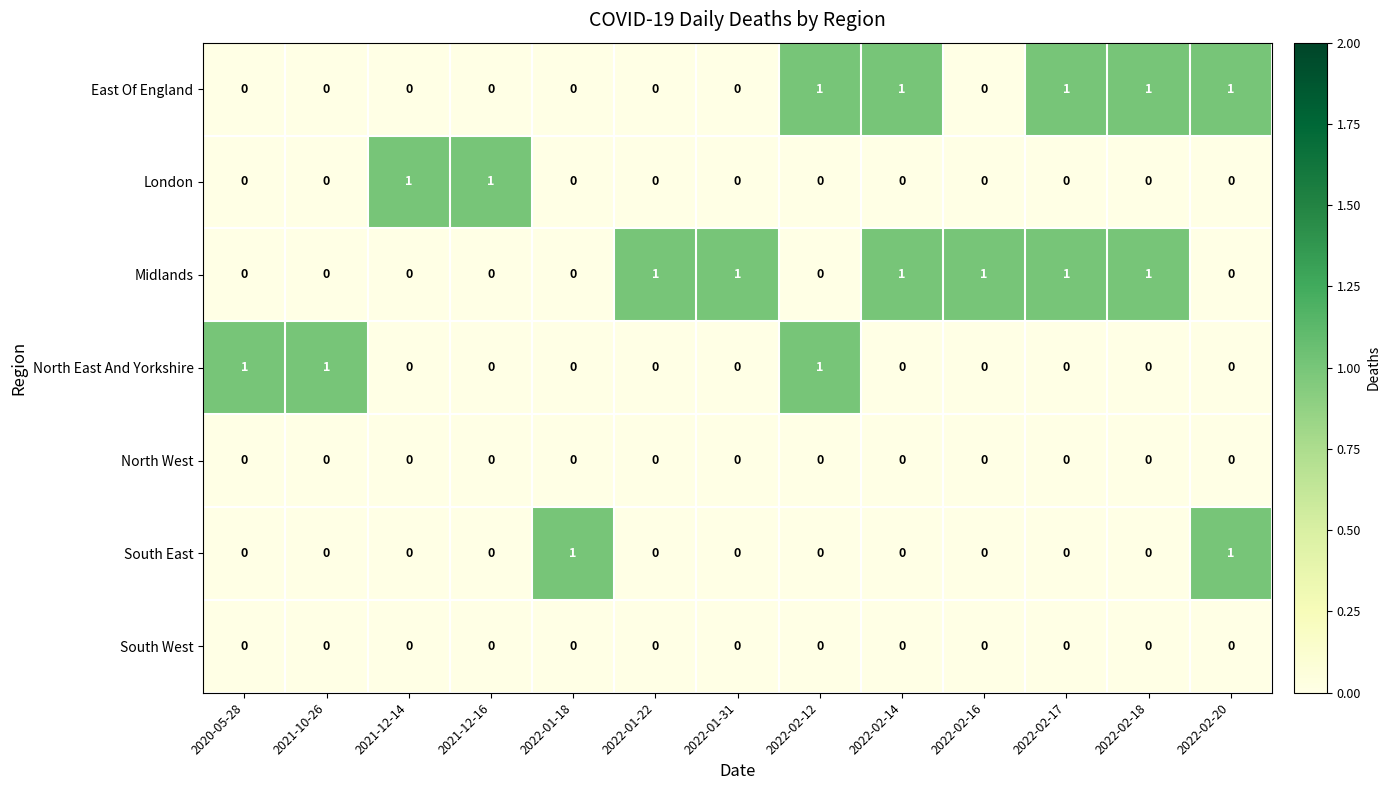

The value of East Of England at 2022-02-20 is 1. True or false?

True